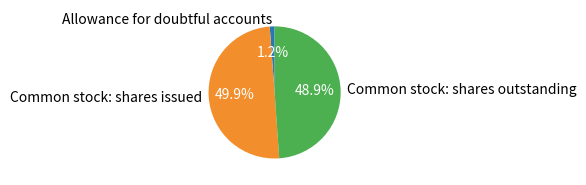

To the nearest percent, what percentage of the pie is Common stock: shares outstanding?

49%